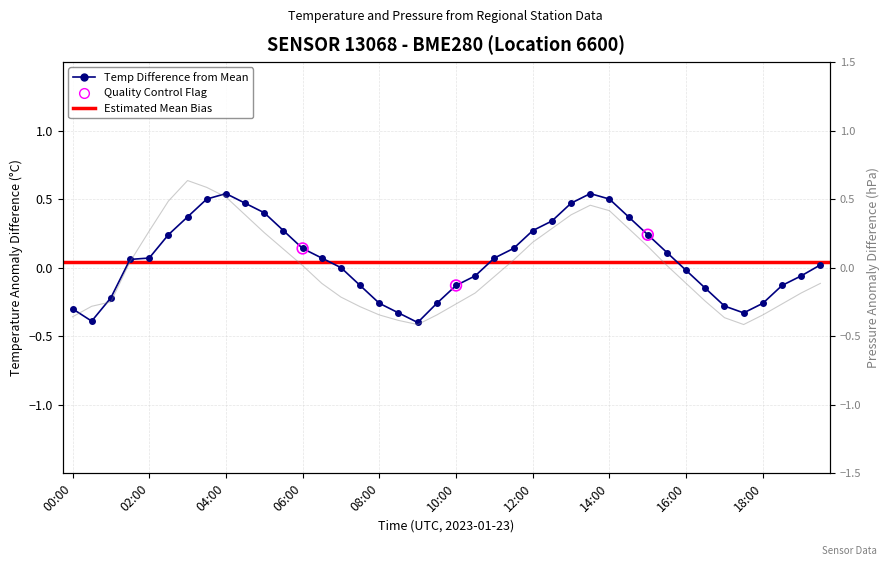

Which series contains the highest Y value?

pressure